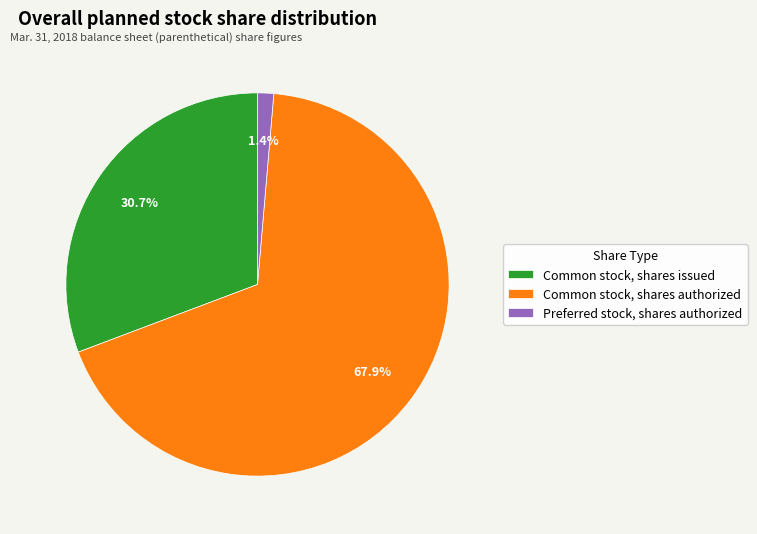

What is the smallest slice in the pie chart?

Preferred stock, shares authorized